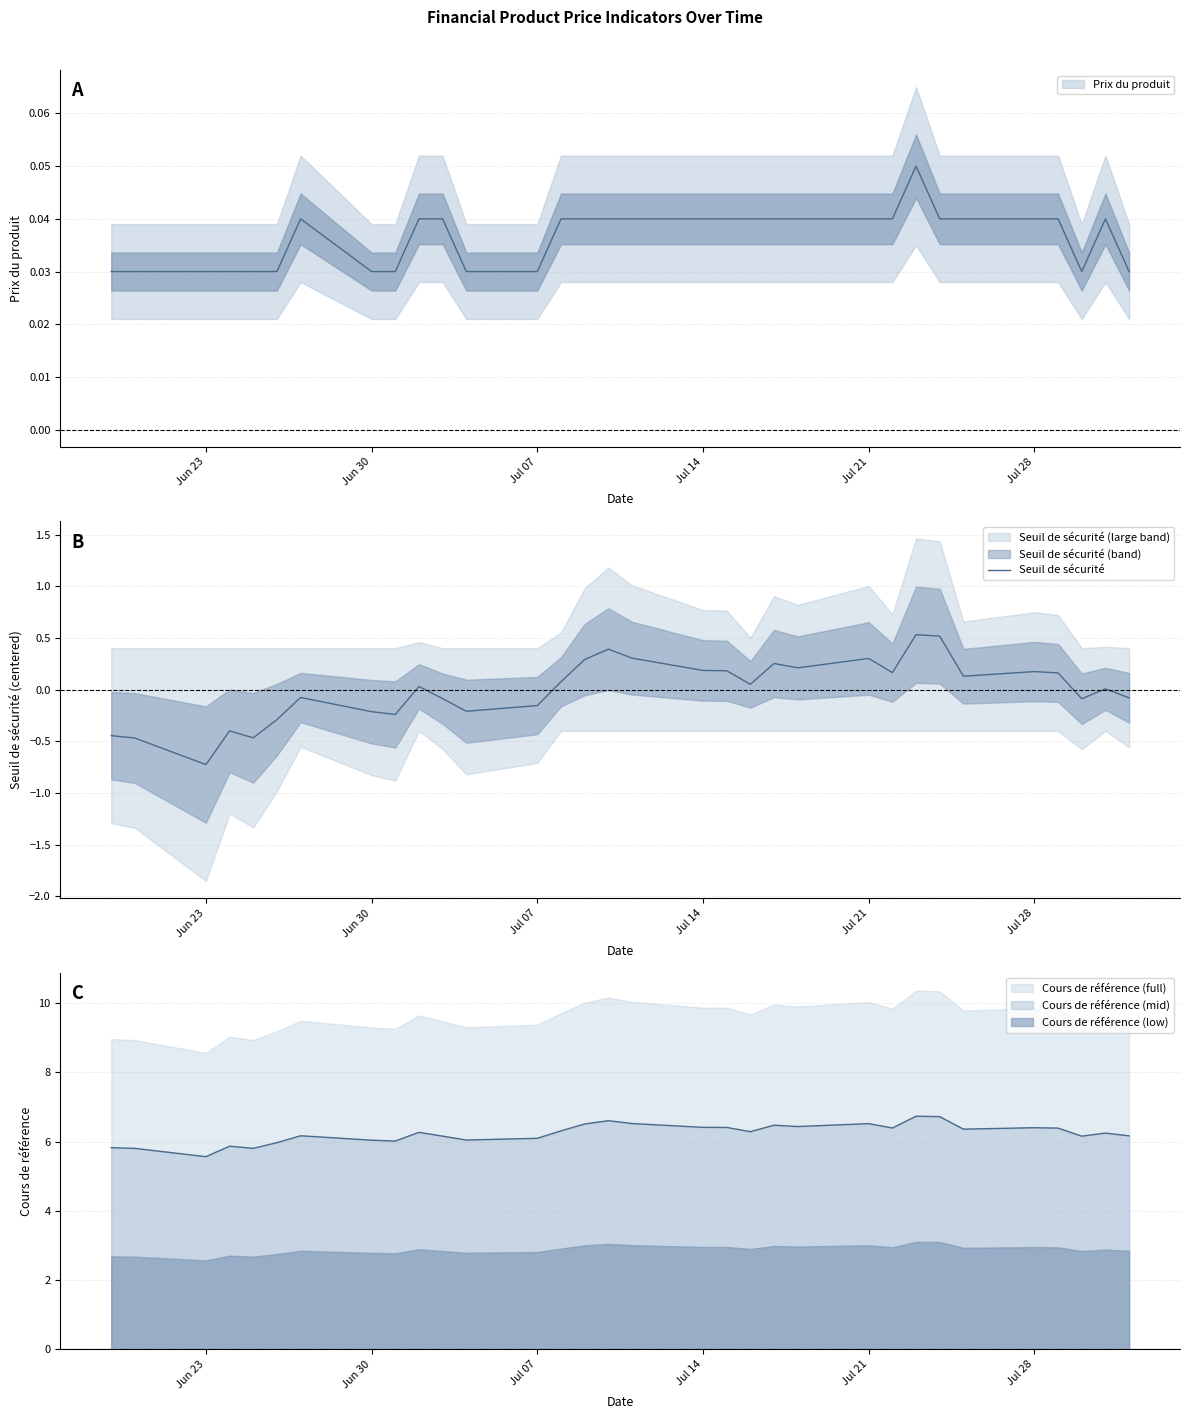

How many values are above zero?

18